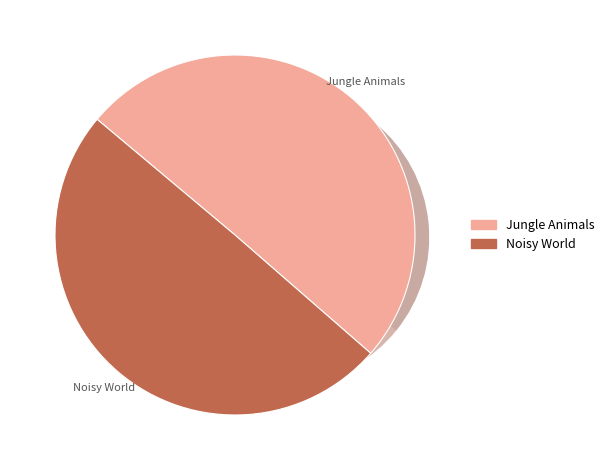

To the nearest percent, what is the combined percentage of Jungle Animals and Noisy World?

100%